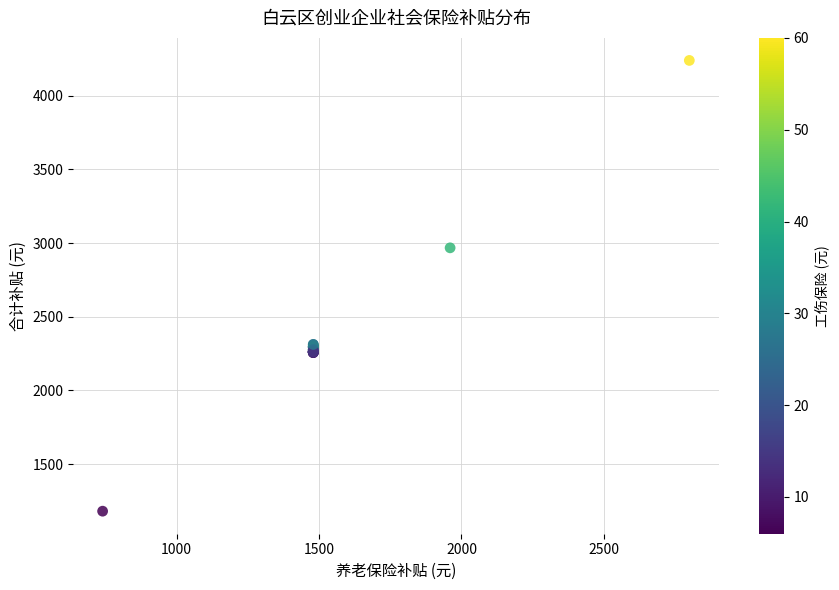

What Y value in the scatter plot is closest to 2710?

2968.0